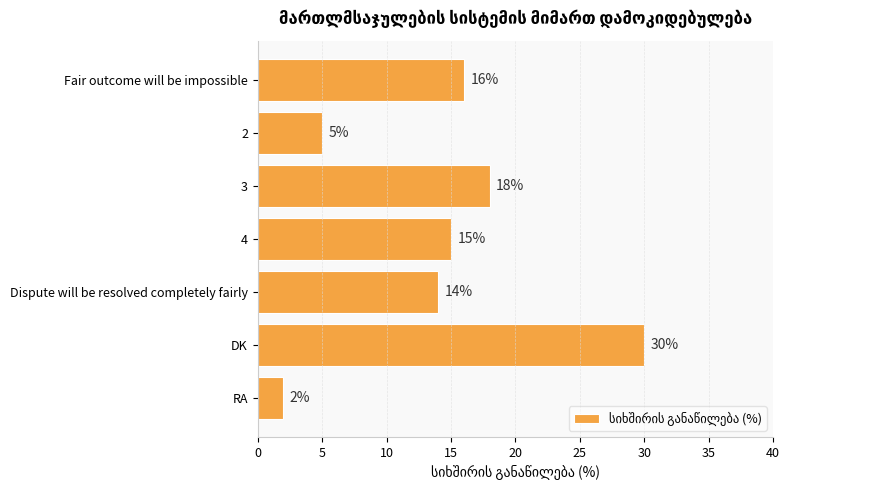

What is the average value?

14